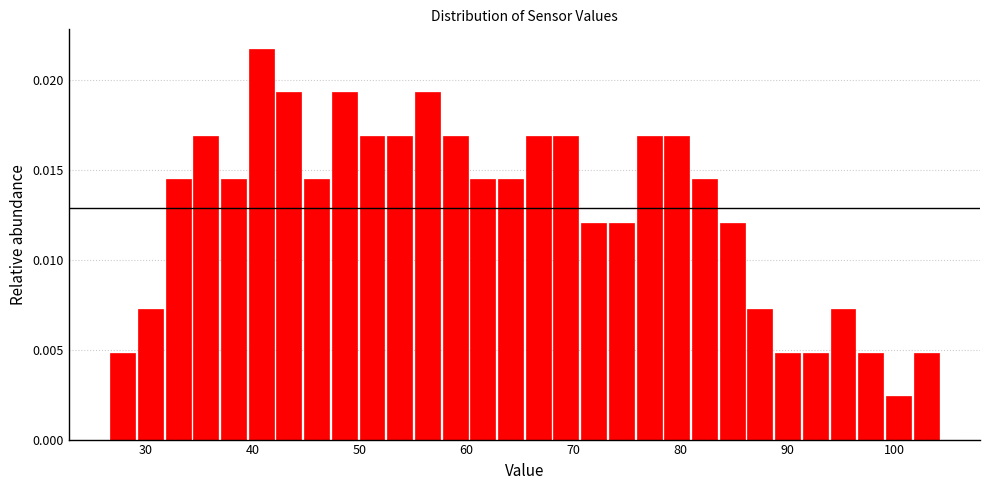

Around what value on the x-axis is the tallest bar? Give the approximate position of its centre, as read against the axis.

41